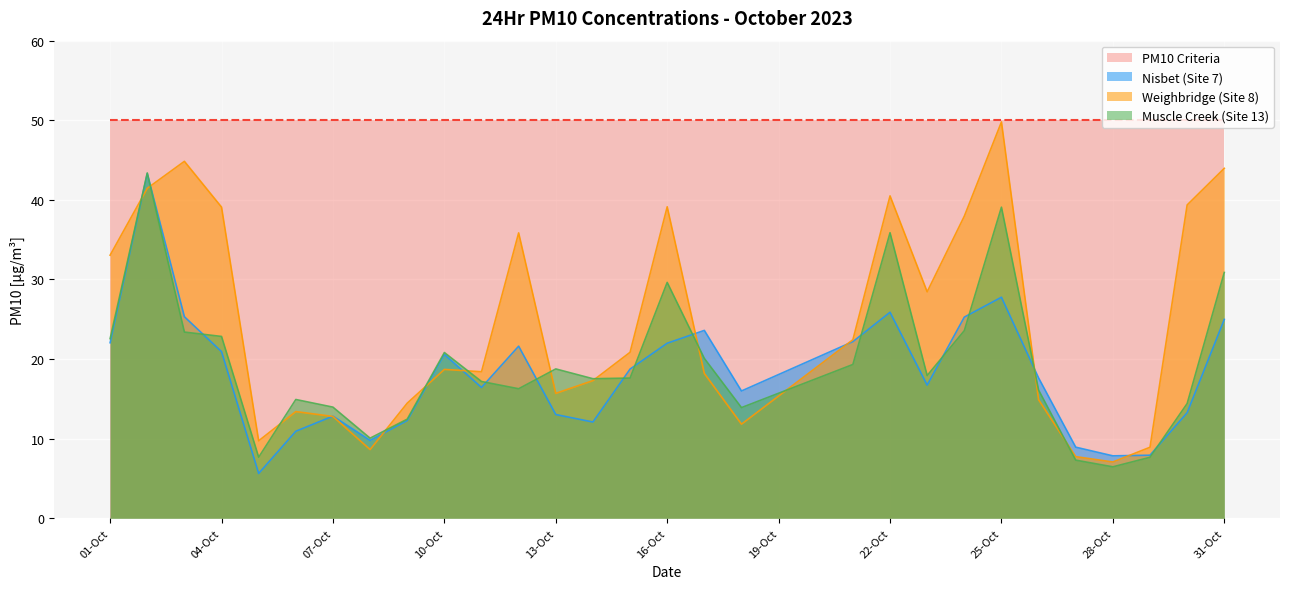

Which series has the largest total across all categories?

PM10 Criteria